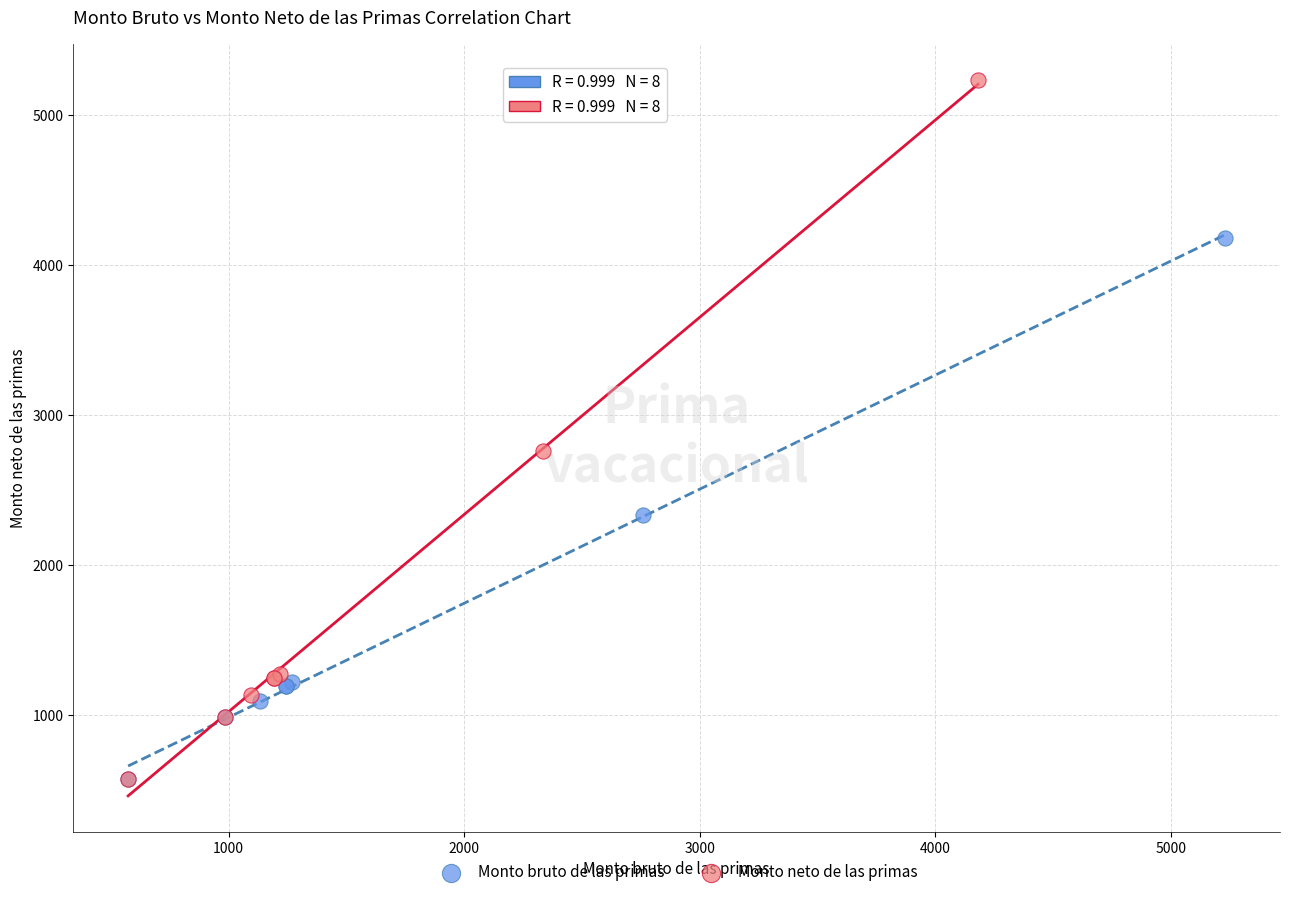

Which series contains the highest Y value?

Monto neto de las primas